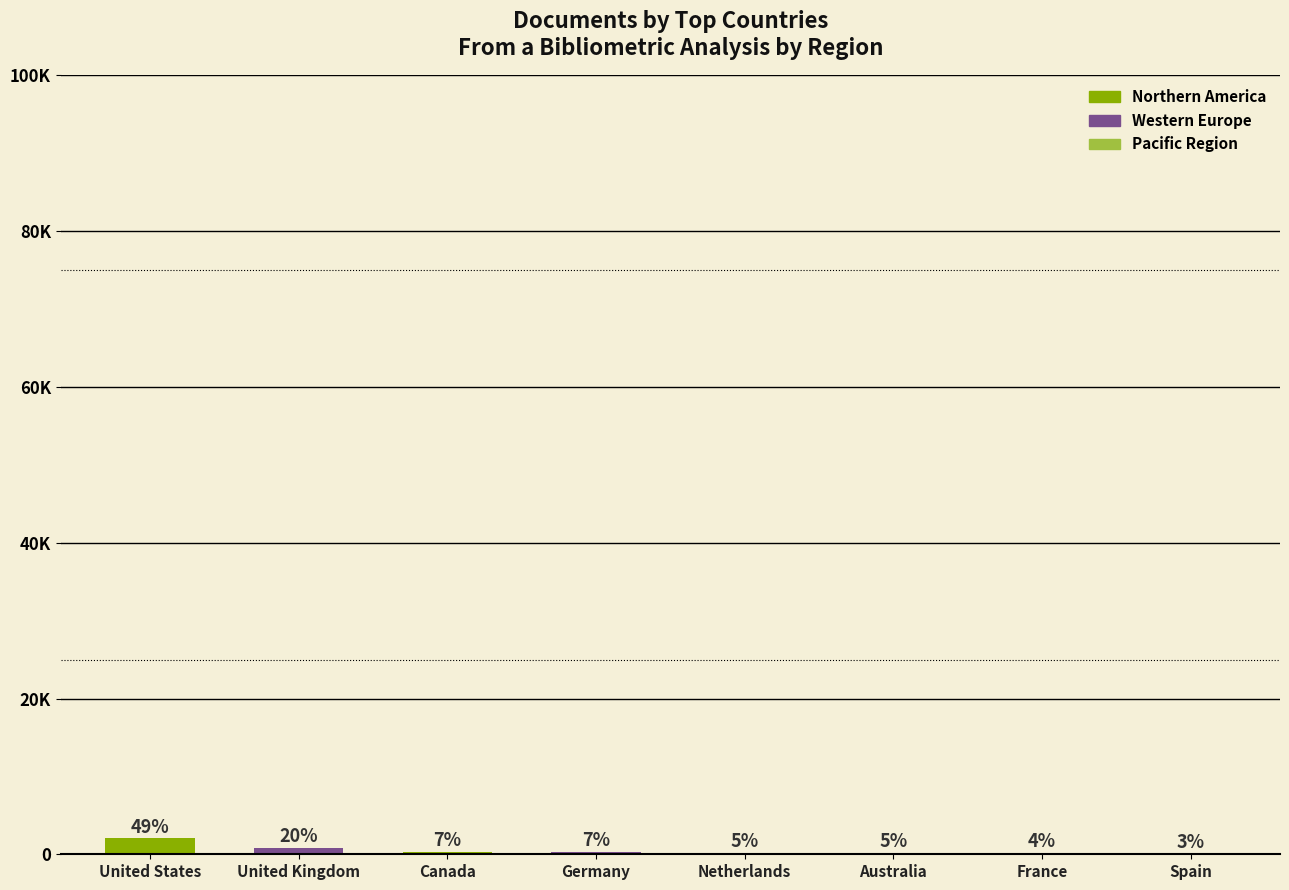

Approximately how many times larger is the value at Spain compared to France?

0.8